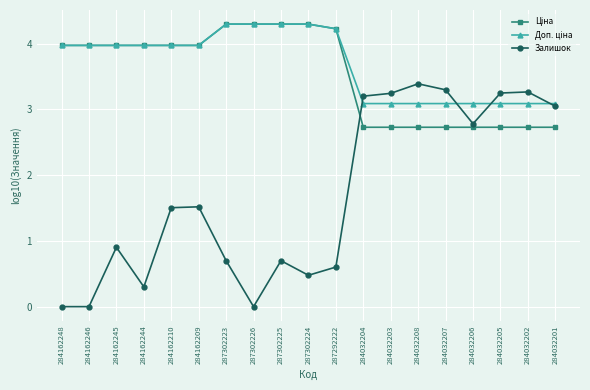

What is the label of the 15th point from the left?

284032207